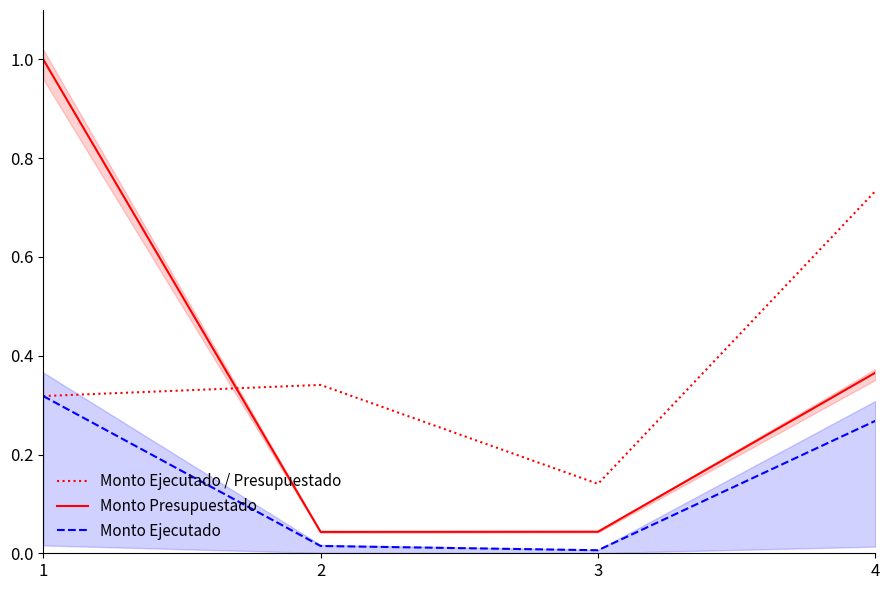

In Monto Presupuestado, how many points are lower than both neighbors (excluding endpoints)?

1